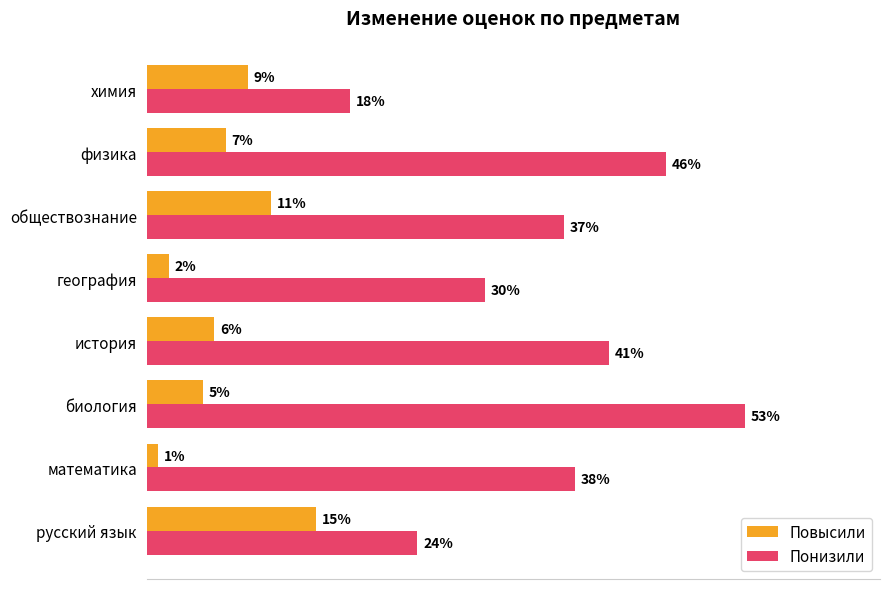

Which series has the largest total across all categories?

Понизили